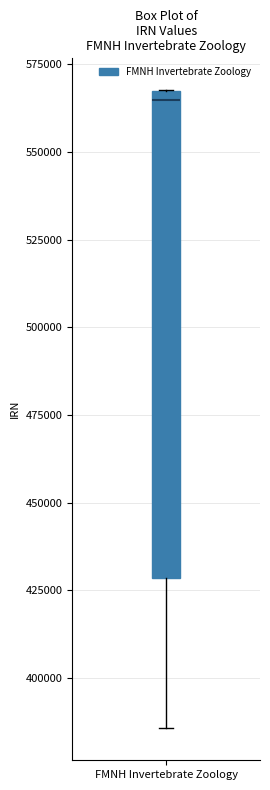

Transcribe this box plot: give where the median line is, the range the box spans, and where the two whiskers end, as read against the y-axis. The values are not printed on the chart, so give them approximately, as read against the axis.

median 565000 (just below the box's upper edge), box 430000 to 565000, whiskers 385000 to 570000